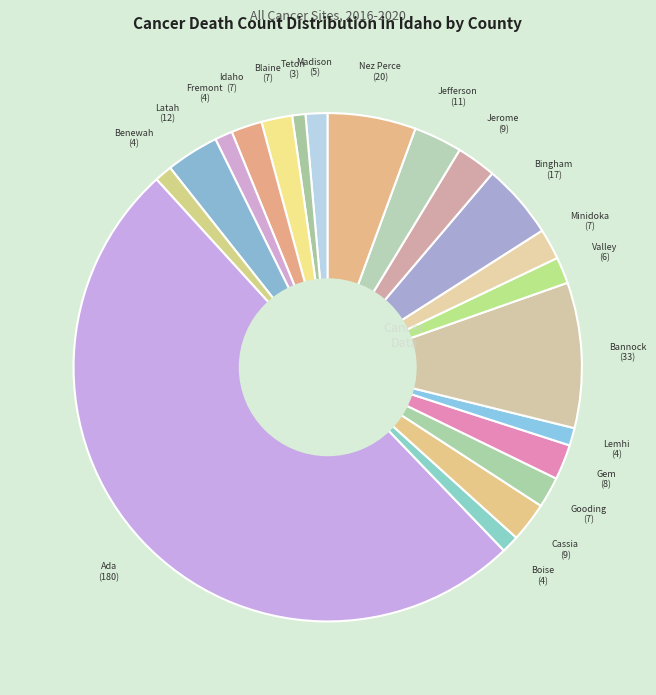

Which slice represents more than half of the pie?

Ada County